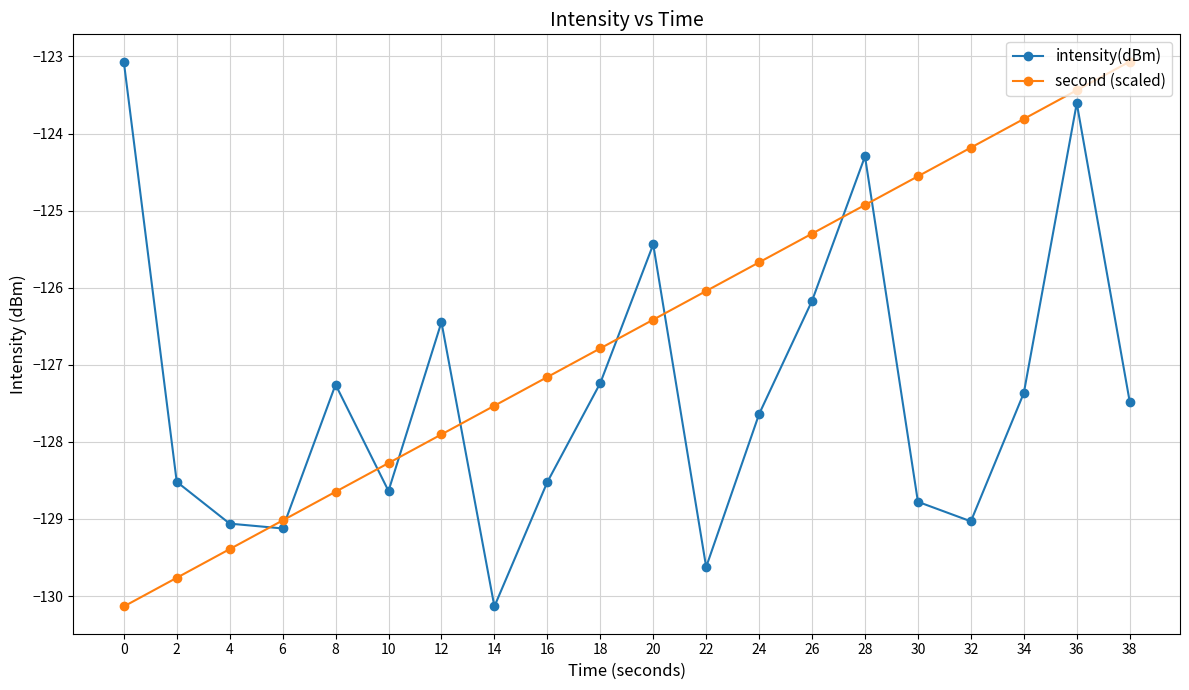

In intensity(dBm), how many points are lower than both neighbors (excluding endpoints)?

5